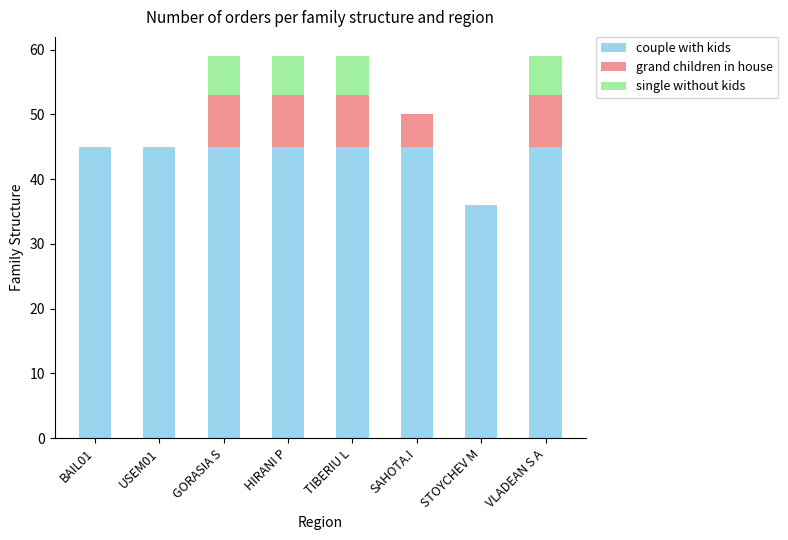

Are the bars horizontal?

No